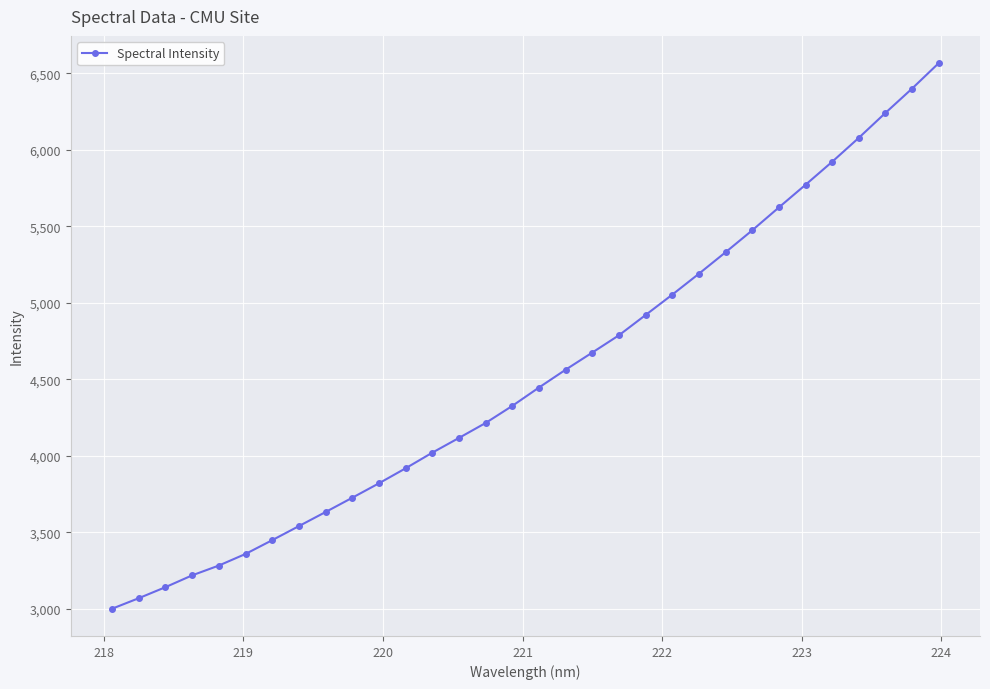

True or false: there are more than 2 points higher than both neighbors.

False